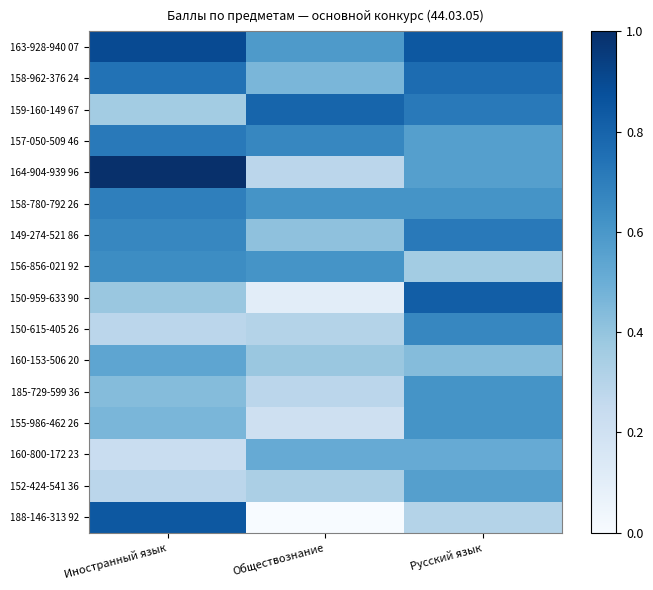

Which series changed the most between Иностранный язык and Обществознание?

188-146-313 92